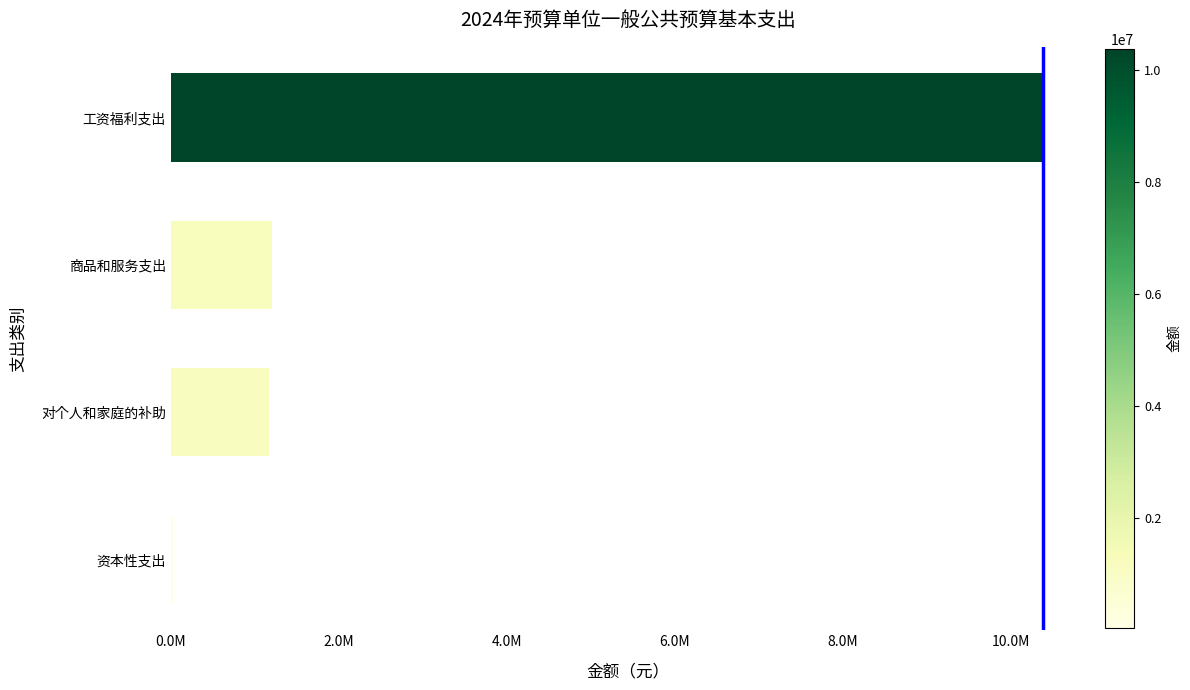

Are the bars horizontal?

Yes